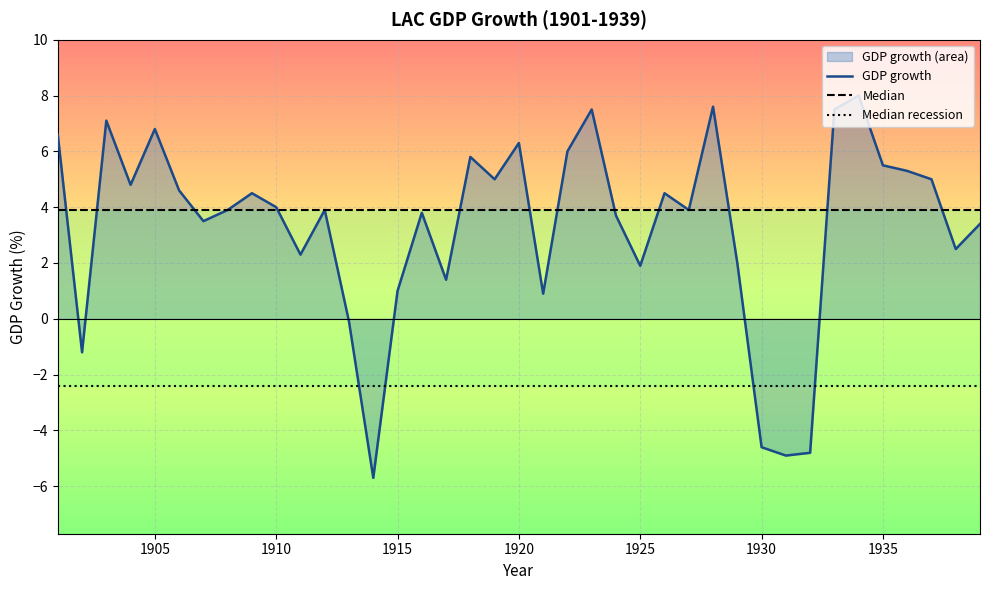

Is it true that Median recession equals -2.4 at 1920?

True